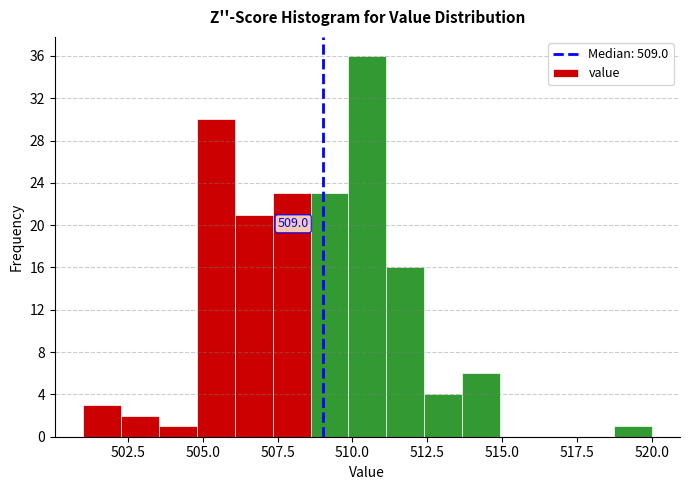

Around what value on the x-axis is the tallest bar? Give the approximate position of its centre, as read against the axis.

510.5